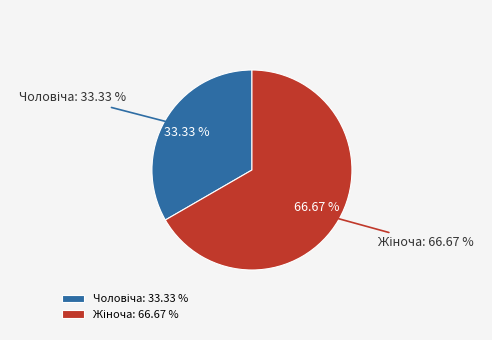

To the nearest percent, what is the average slice percentage?

50%